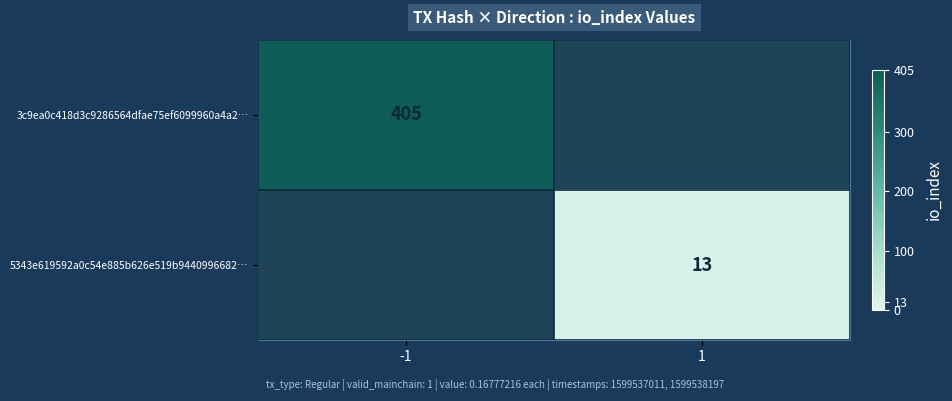

The value of 3c9ea0c418d3c9286564dfae75ef6099960a4a2… at -1 is 563. True or false?

False